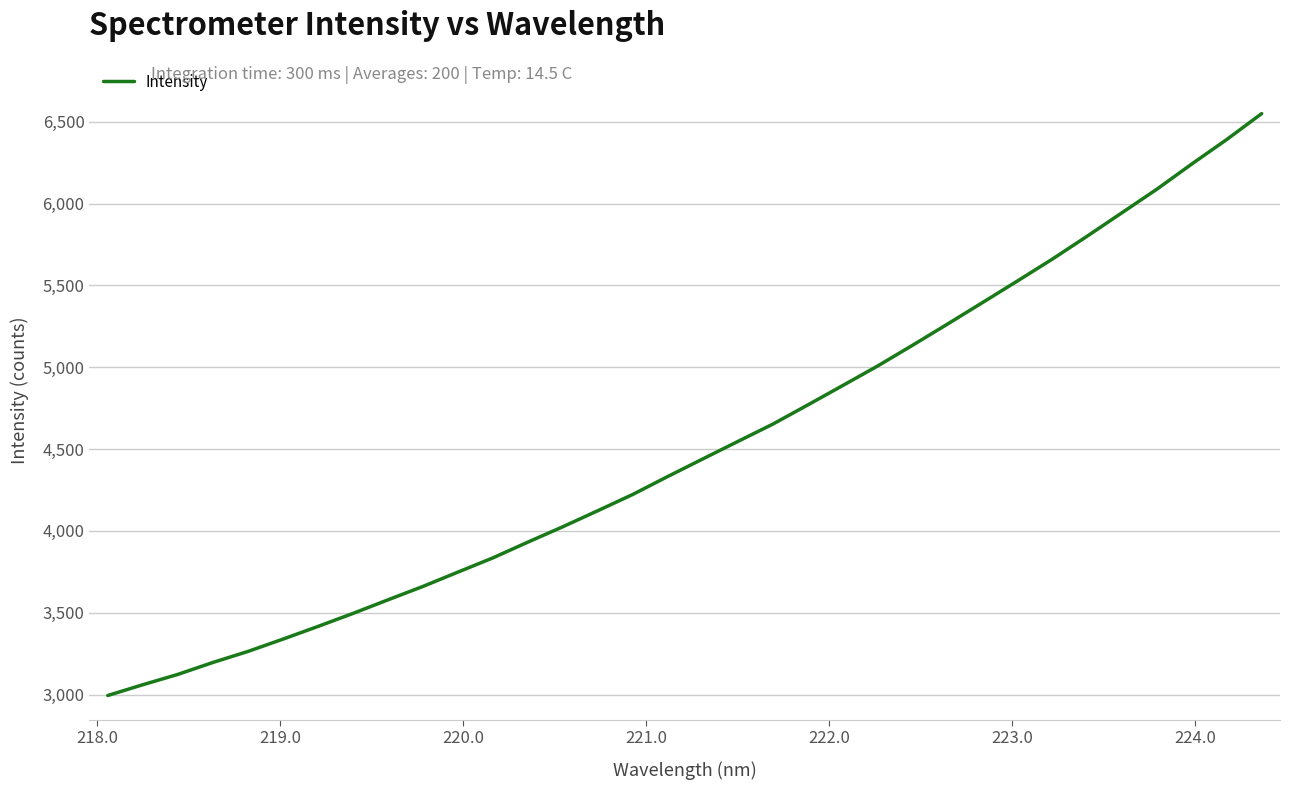

What is the difference between the maximum and minimum values?

3555.5